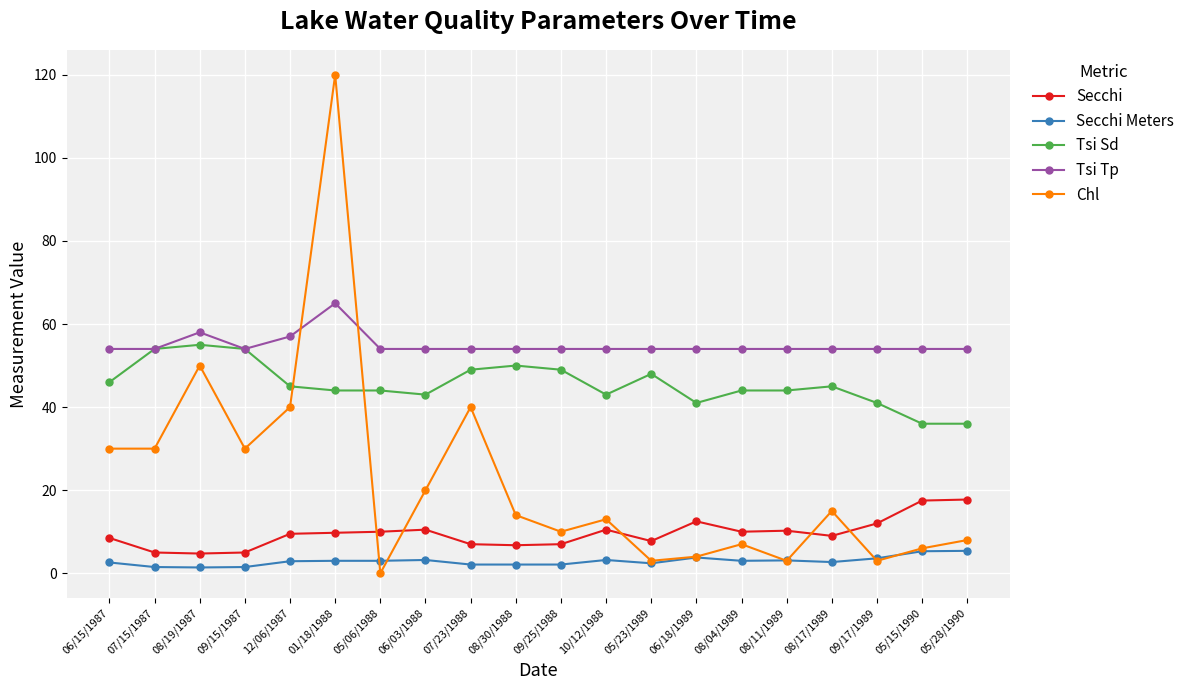

True or false: Secchi Meters has more than 0 points higher than both neighbors.

True